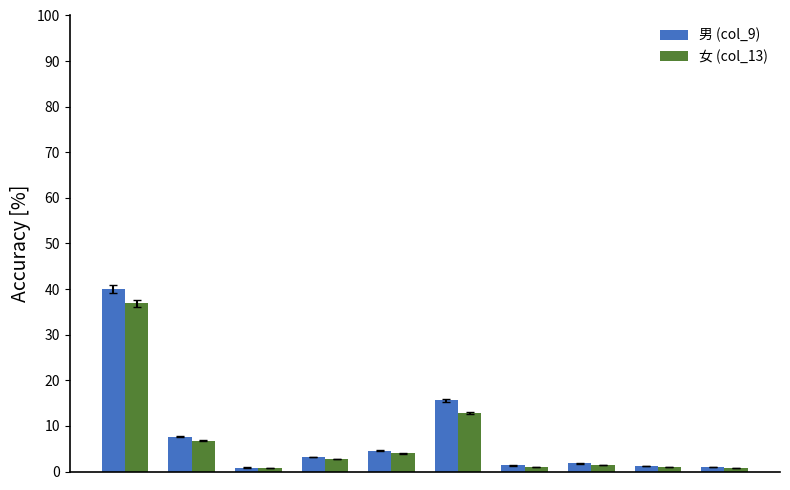

What is the sum of all 女 (col_13) values?

68.4